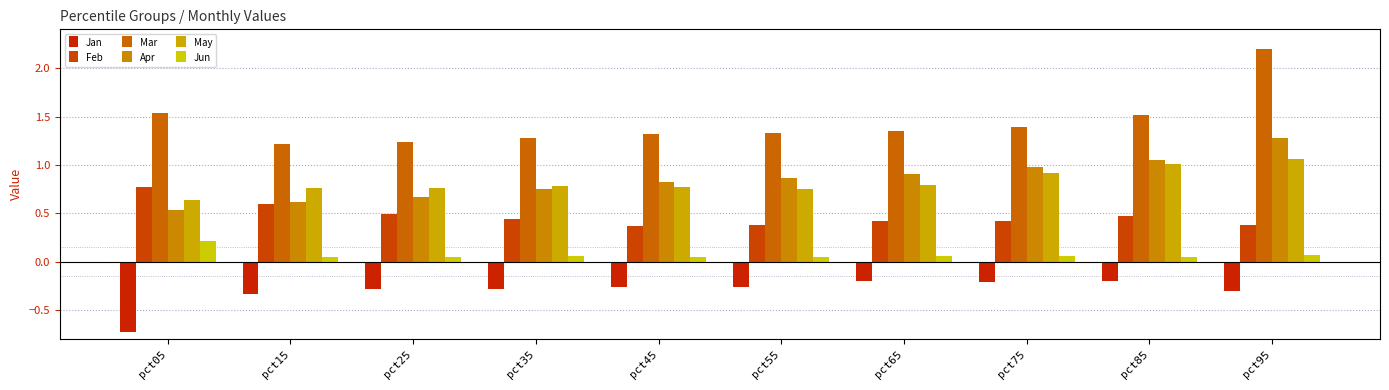

Reading left to right, what are all the values shown in this chart?

Jan: pct05=-0.7	pct15=-0.3	pct25=-0.3	pct35=-0.3	pct45=-0.3	pct55=-0.3	pct65=-0.2	pct75=-0.2	pct85=-0.2	pct95=-0.3
Feb: pct05=0.8	pct15=0.6	pct25=0.5	pct35=0.4	pct45=0.4	pct55=0.4	pct65=0.4	pct75=0.4	pct85=0.5	pct95=0.4
Mar: pct05=1.5	pct15=1.2	pct25=1.2	pct35=1.3	pct45=1.3	pct55=1.3	pct65=1.4	pct75=1.4	pct85=1.5	pct95=2.2
Apr: pct05=0.5	pct15=0.6	pct25=0.7	pct35=0.8	pct45=0.8	pct55=0.9	pct65=0.9	pct75=1.0	pct85=1.1	pct95=1.3
May: pct05=0.6	pct15=0.8	pct25=0.8	pct35=0.8	pct45=0.8	pct55=0.8	pct65=0.8	pct75=0.9	pct85=1.0	pct95=1.1
Jun: pct05=0.2	pct15=0.0	pct25=0.1	pct35=0.1	pct45=0.0	pct55=0.0	pct65=0.1	pct75=0.1	pct85=0.1	pct95=0.1